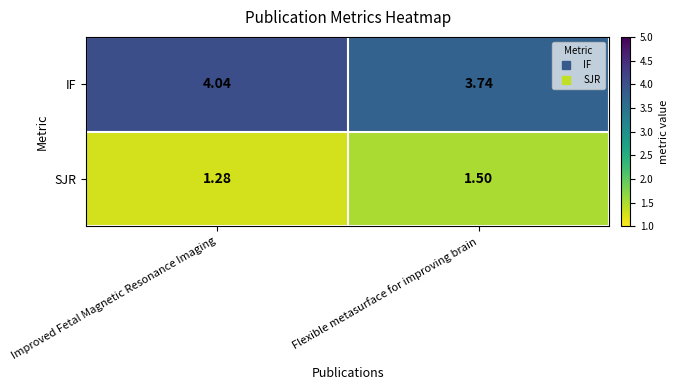

At which label is IF closest to 3?

Flexible metasurface for improving brain